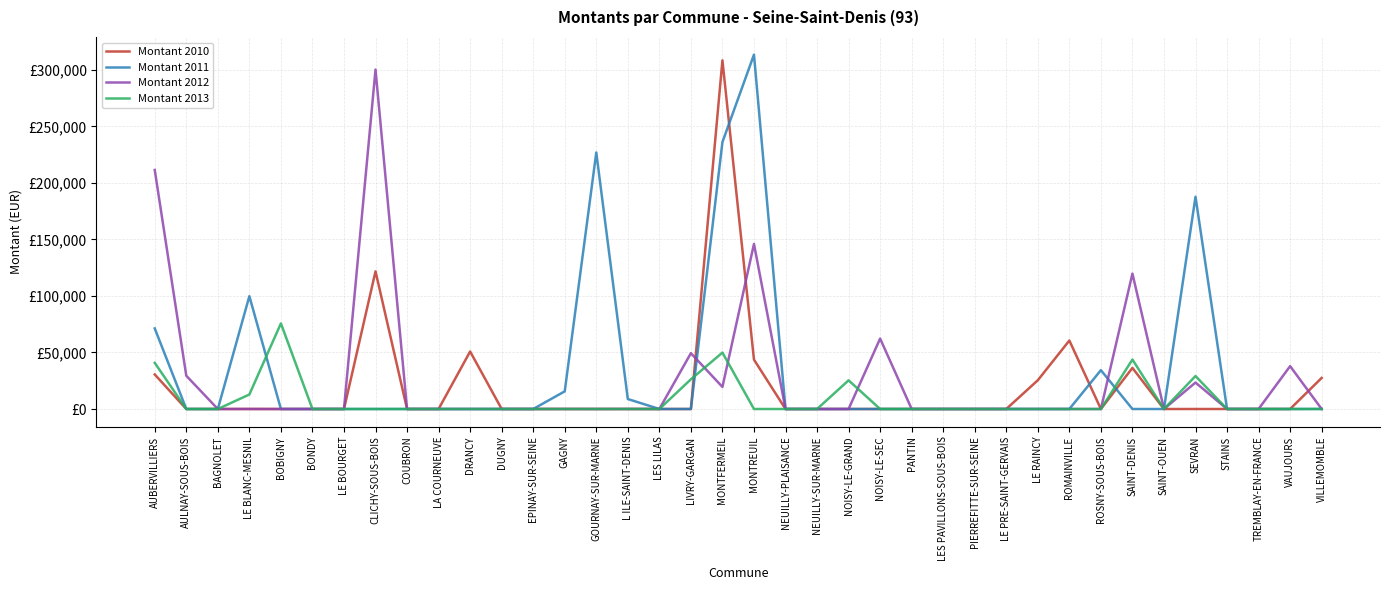

What is the average value of the Montant 2010 series?

18552